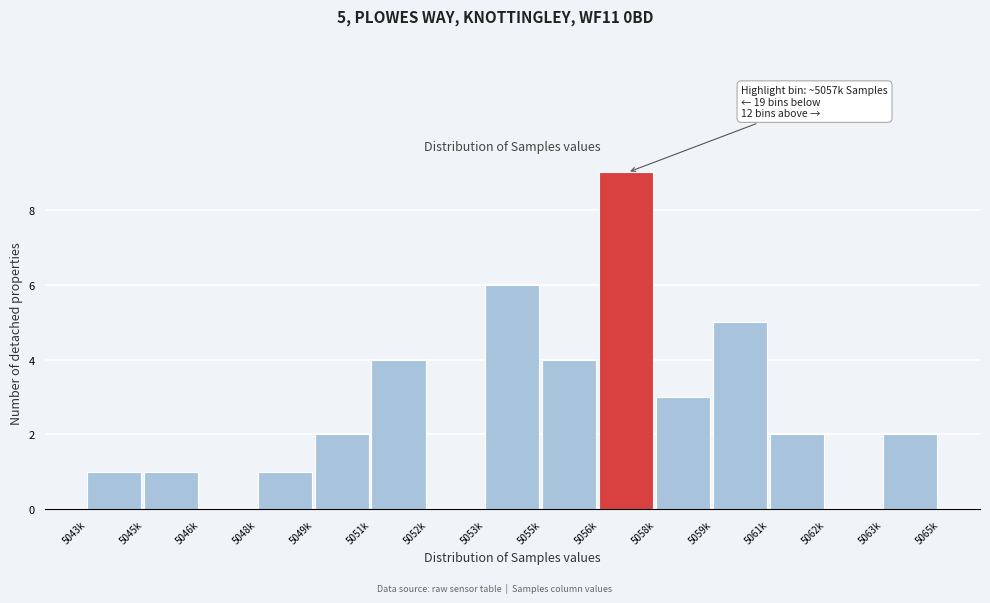

Reading left to right, list all the values displayed in this chart.

5043k=1	5045k=1	5046k=0	5048k=1	5049k=2	5051k=4	5052k=0	5053k=6	5055k=4	5056k=9	5058k=3	5059k=5	5061k=2	5062k=0	5063k=2